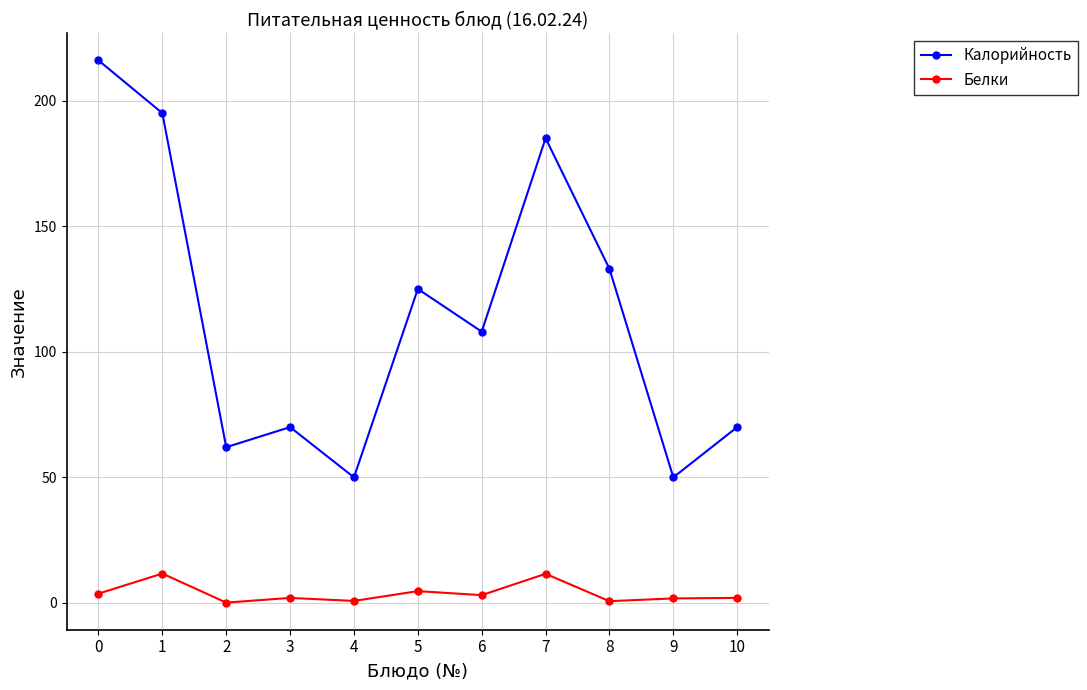

True or false: Калорийность has a value of 108.0 at 6.

True